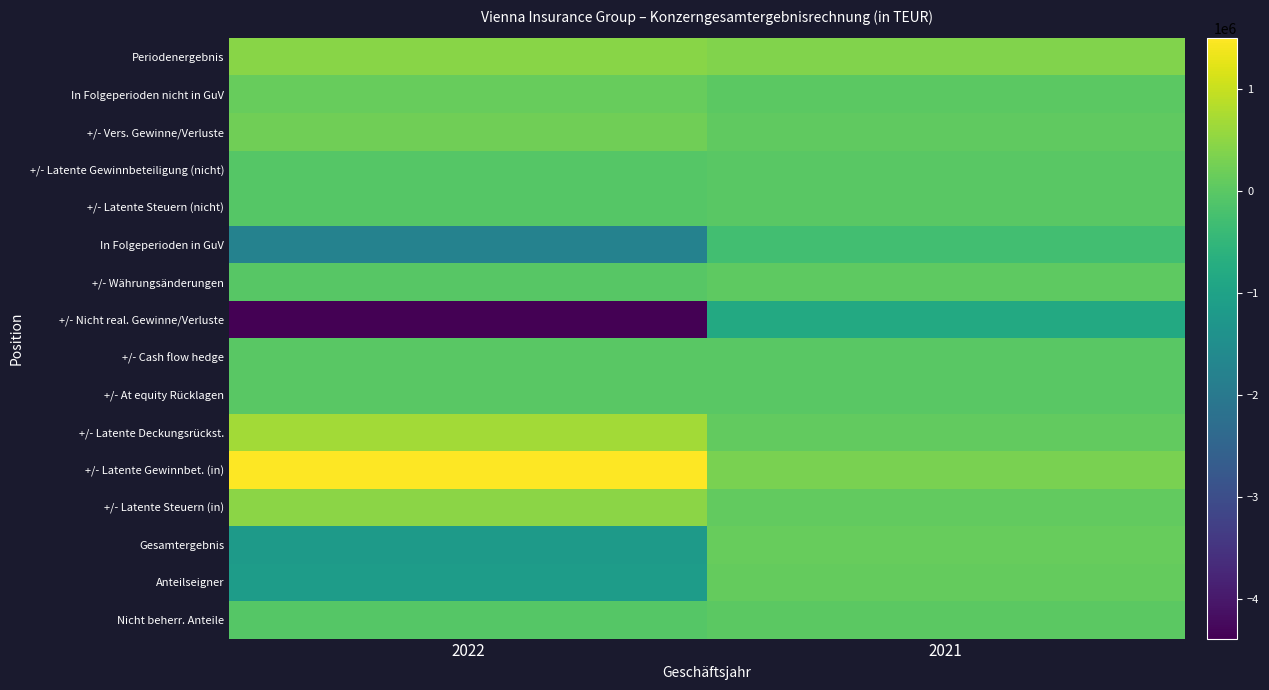

Reading left to right, extract all data points from this chart.

Periodenergebnis: 2022=464291	2021=387994
In Folgeperioden nicht in GuV: 2022=124614	2021=28777
+/- Vers. Gewinne/Verluste: 2022=224560	2021=52969
+/- Latente Gewinnbeteiligung (nicht): 2022=-56977	2021=-14515
+/- Latente Steuern (nicht): 2022=-42969	2021=-9677
In Folgeperioden in GuV: 2022=-1766471	2021=-292211
+/- Währungsänderungen: 2022=-29796	2021=46153
+/- Nicht real. Gewinne/Verluste: 2022=-4386796	2021=-819153
+/- Cash flow hedge: 2022=34	2021=-43
+/- At equity Rücklagen: 2022=-654	2021=178
+/- Latente Deckungsrückst.: 2022=673535	2021=77247
+/- Latente Gewinnbet. (in): 2022=1501104	2021=323279
+/- Latente Steuern (in): 2022=476102	2021=80128
Gesamtergebnis: 2022=-1177566	2021=124560
Anteilseigner: 2022=-1134165	2021=115433
Nicht beherr. Anteile: 2022=-43401	2021=9127